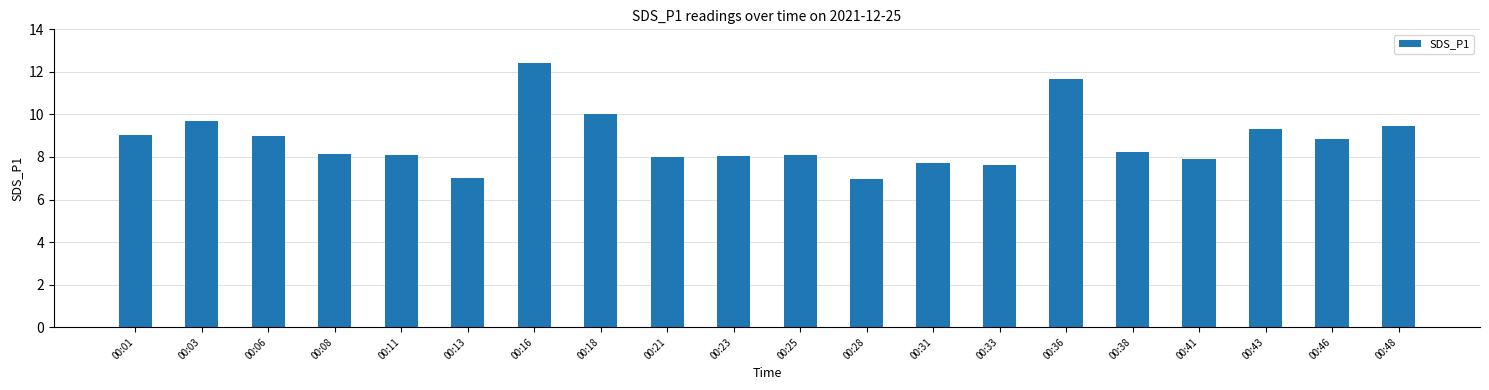

Reading right to left, what are all the values shown in this chart?

9.5	8.8	9.3	7.9	8.2	11.7	7.6	7.7	7.0	8.1	8.0	8.0	10.0	12.4	7.0	8.1	8.1	9.0	9.7	9.0